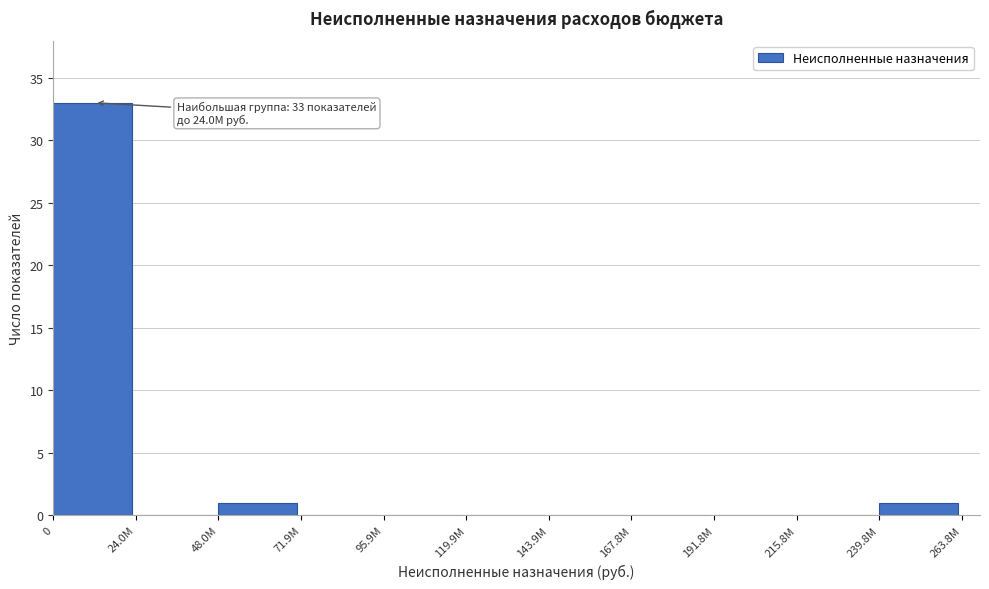

Reading left to right, transcribe all the data shown in this chart.

0=33	24.0М=0	48.0М=1	71.9М=0	95.9М=0	119.9М=0	143.9М=0	167.8М=0	191.8М=0	215.8М=0	239.8М=1